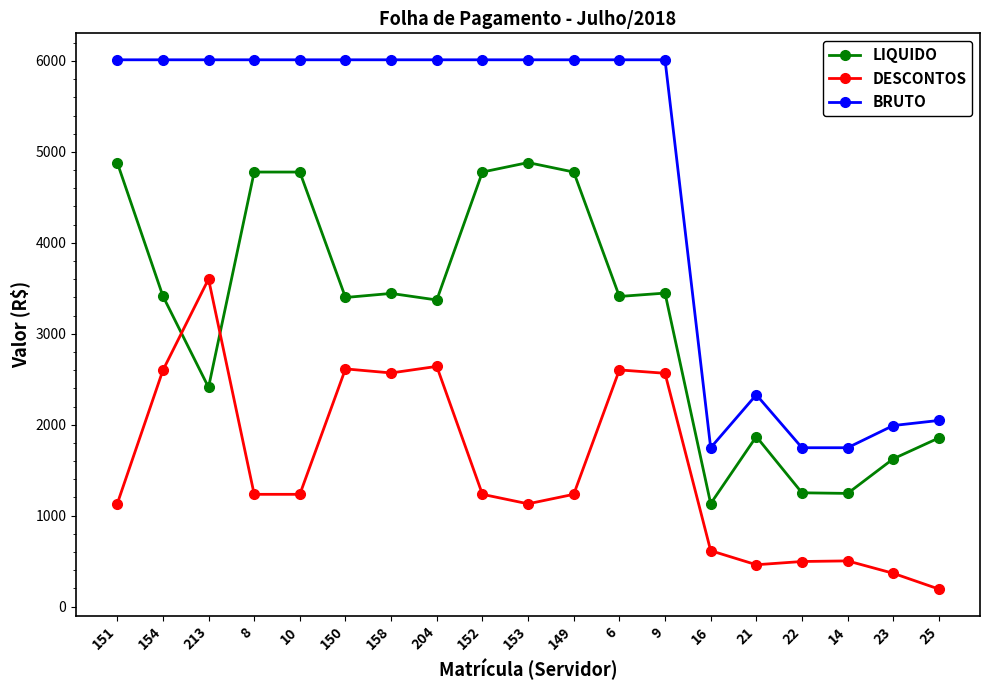

Rank the series by their average value, from highest to lowest.

BRUTO, LIQUIDO, DESCONTOS